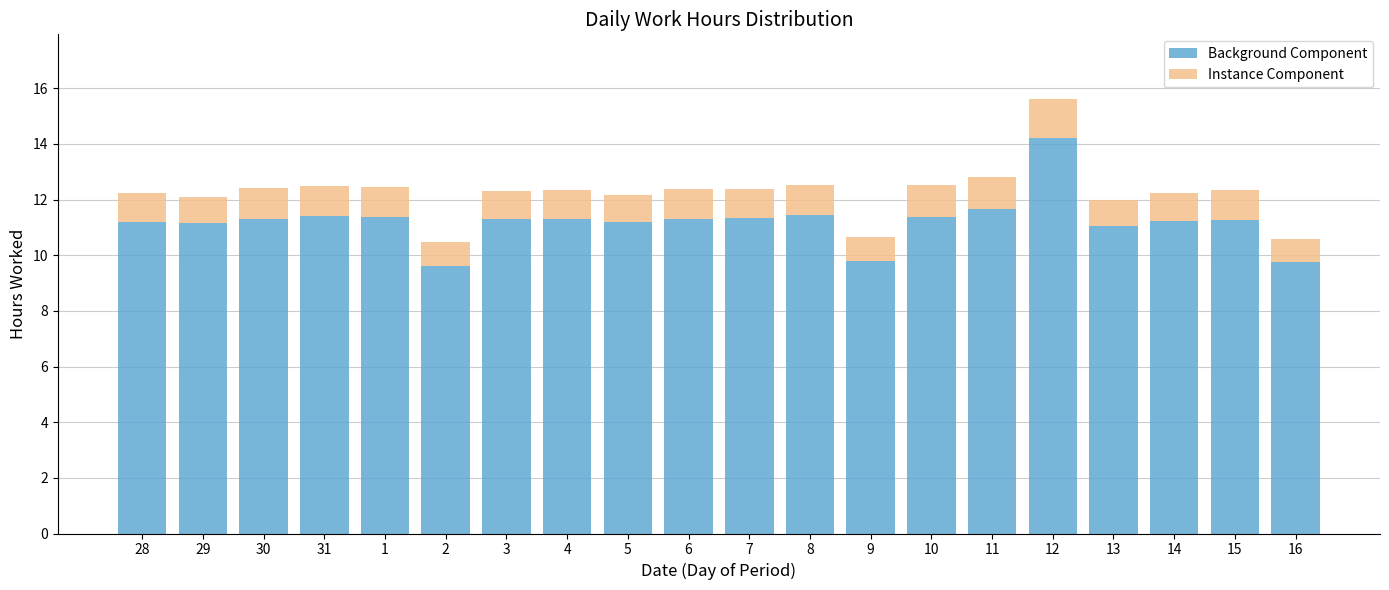

The Background Component series shows 11.3 at 7. True or false?

True